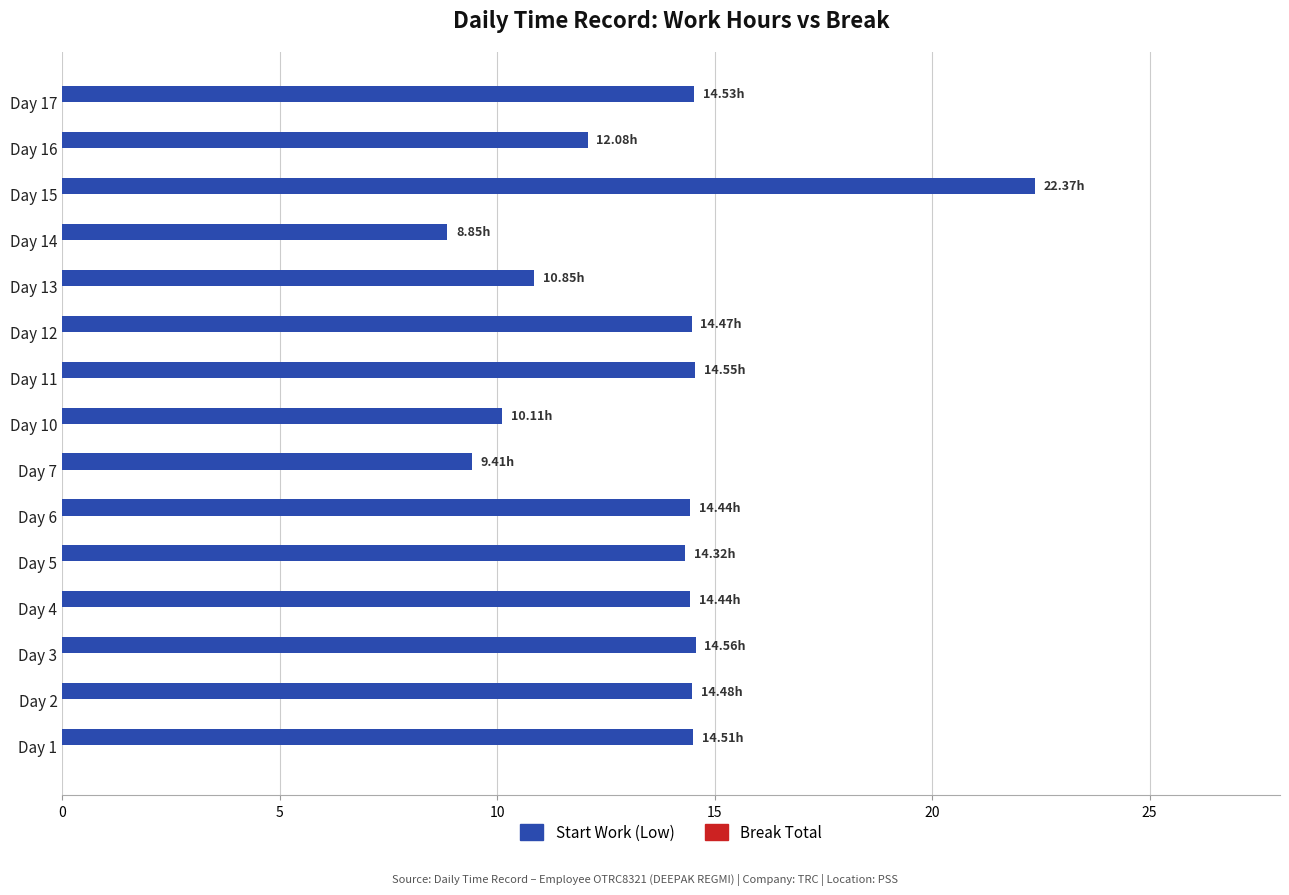

Does the chart contain stacked bars?

No